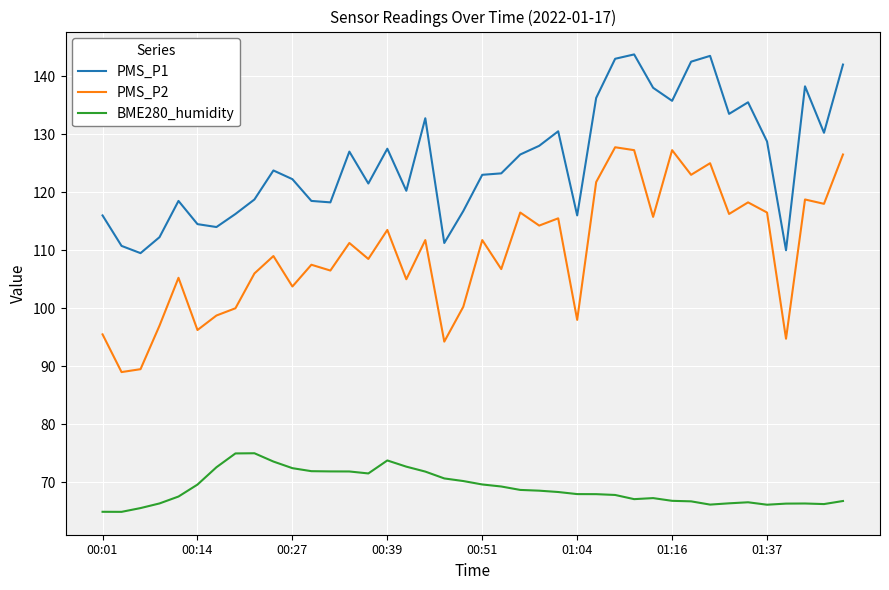

True or false: BME280_humidity and PMS_P2 cross at least once.

False